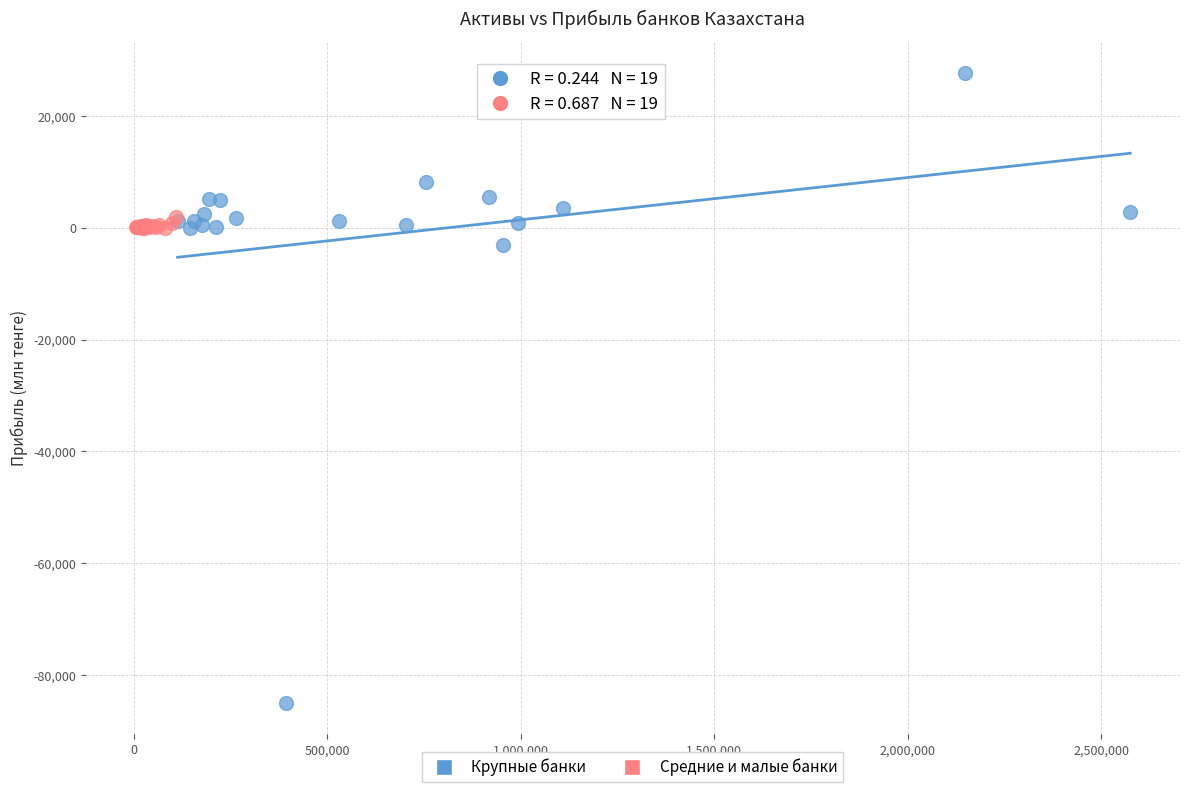

What are all the series names shown in the legend?

Крупные банки, Средние и малые банки